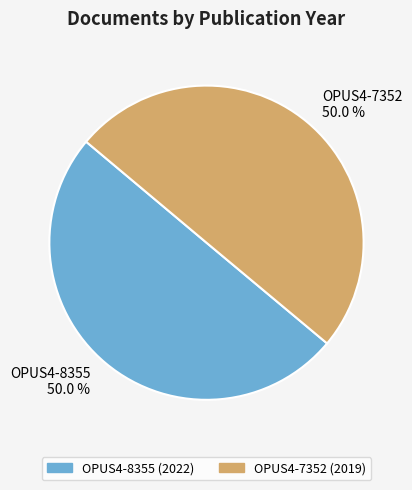

How many slices are in this pie chart?

2